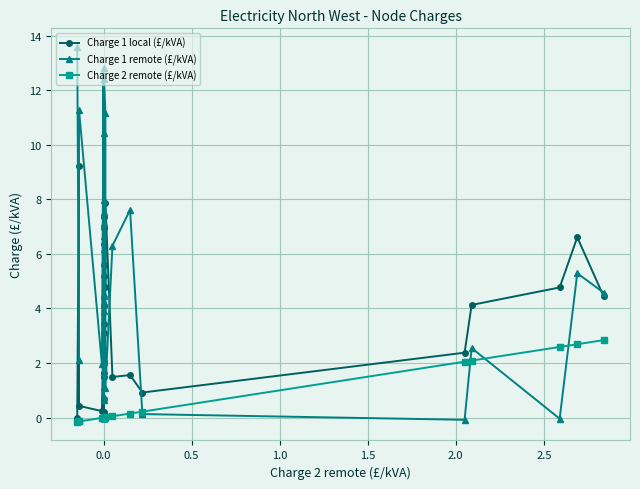

The Charge 2 remote (£/kVA) series shows -1.9 at 0.0. True or false?

False